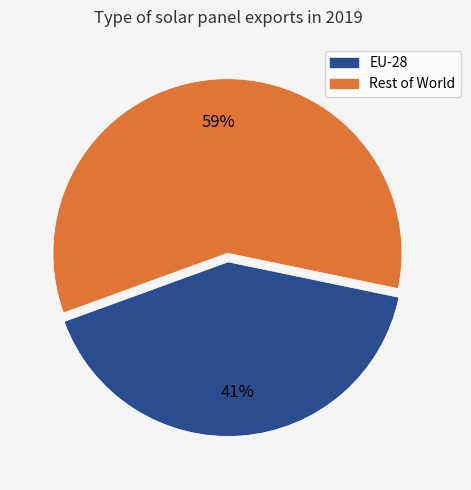

To the nearest percent, what is the average slice percentage?

50%